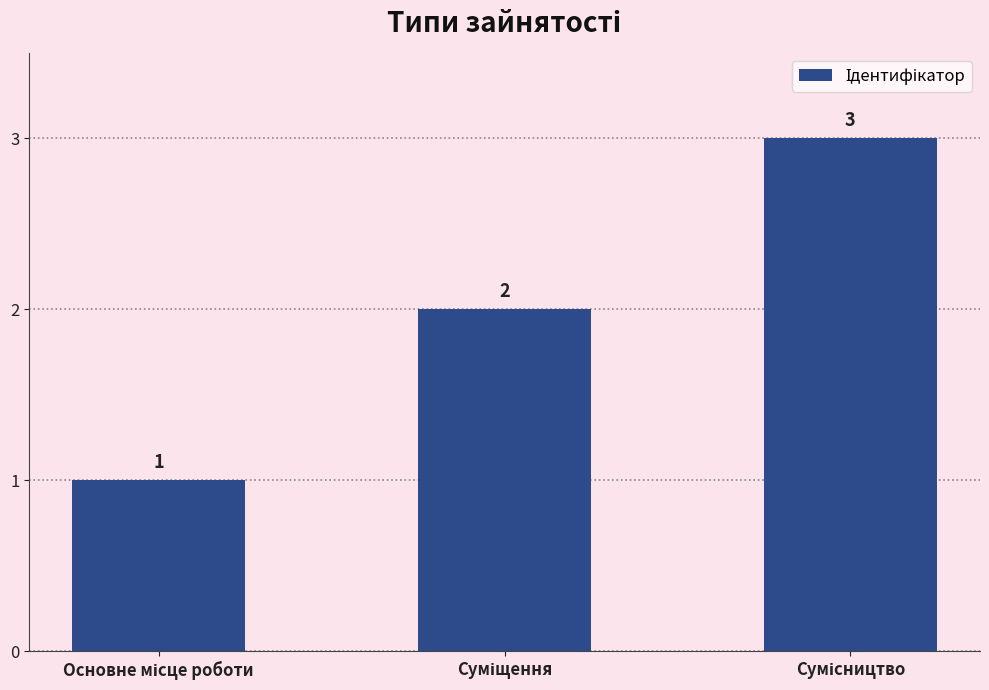

What is the value of the 2nd bar from the left?

2